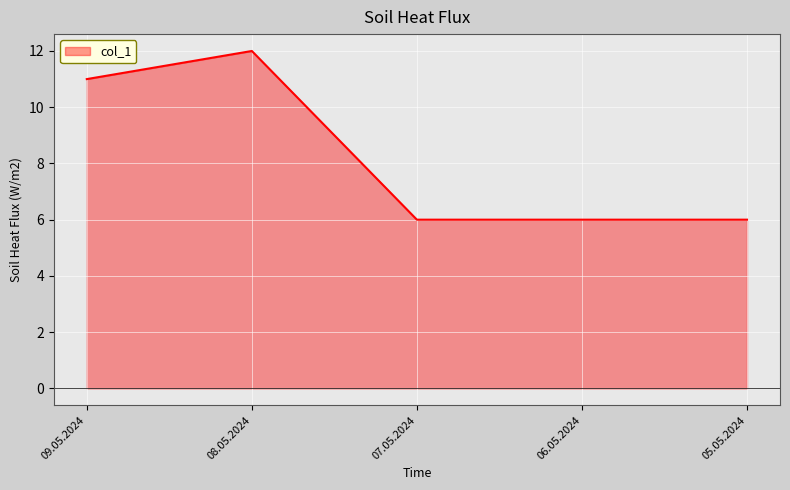

Reading left to right, transcribe all the data shown in this chart.

09.05.2024=11	08.05.2024=12	07.05.2024=6	06.05.2024=6	05.05.2024=6